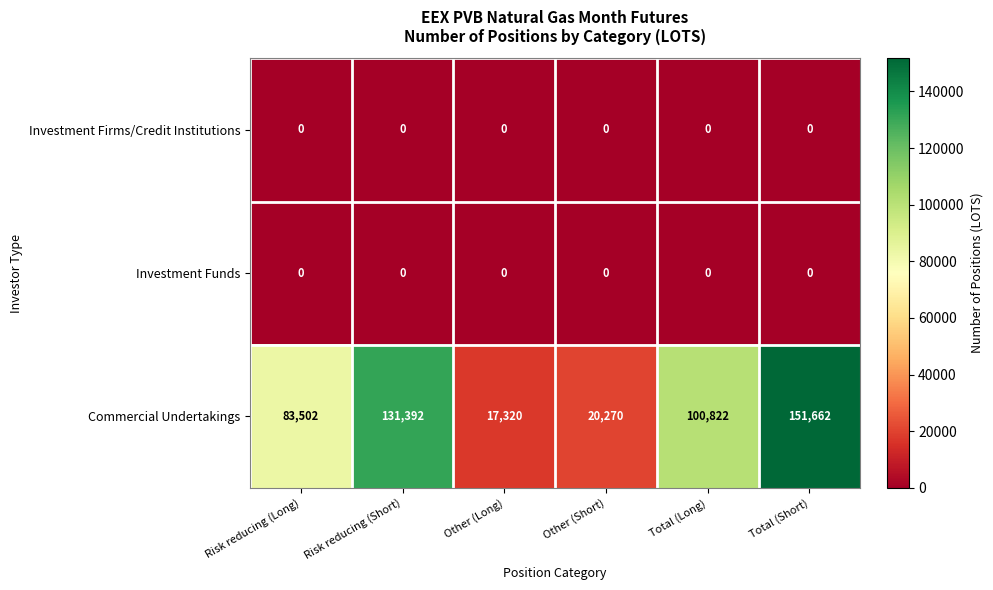

Is it true that Investment Firms/Credit Institutions equals 0 at Other (Short)?

True